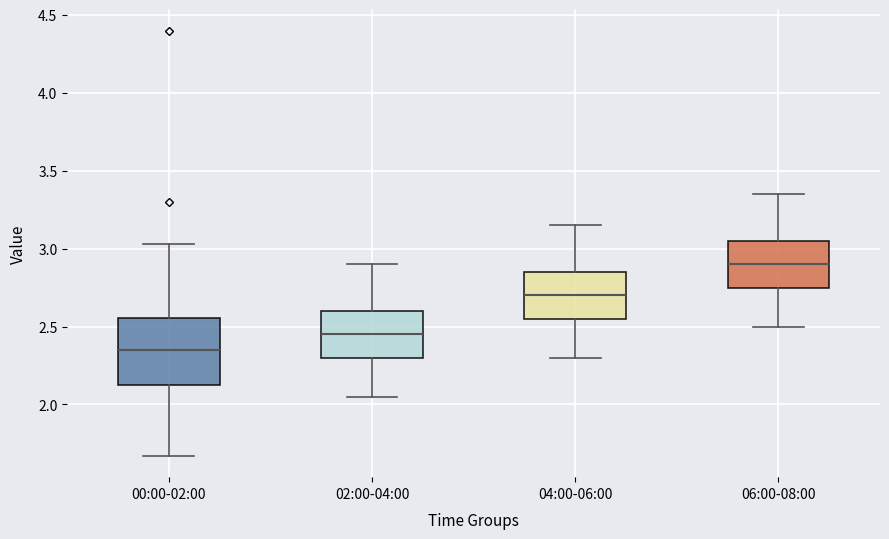

Reading left to right, transcribe this box plot: for each box, give where its median line is, the range the box spans, and where its two whiskers end, as read against the y-axis. The values are not printed on the chart, so give them approximately, as read against the axis.

00:00-02:00: median 2.35, box 2.10 to 2.55, whiskers 1.65 to 3.05
02:00-04:00: median 2.45, box 2.30 to 2.60, whiskers 2.05 to 2.90
04:00-06:00: median 2.70, box 2.55 to 2.85, whiskers 2.30 to 3.15
06:00-08:00: median 2.90, box 2.75 to 3.05, whiskers 2.50 to 3.35